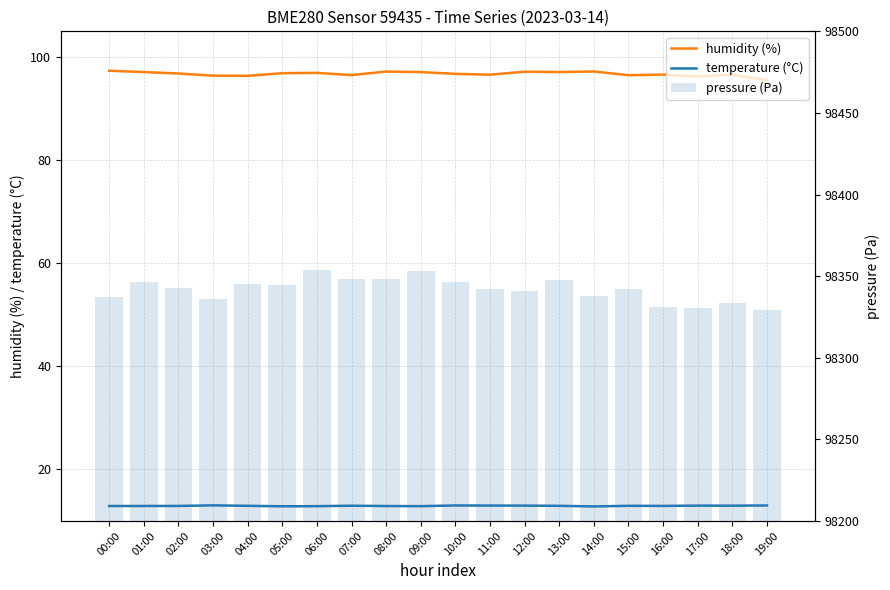

Reading right to left, transcribe all the data shown in this chart.

humidity (%): 19:00=95.5	18:00=96.6	17:00=96.2	16:00=96.6	15:00=96.5	14:00=97.2	13:00=97.1	12:00=97.2	11:00=96.6	10:00=96.8	09:00=97.1	08:00=97.2	07:00=96.5	06:00=96.9	05:00=96.9	04:00=96.4	03:00=96.4	02:00=96.8	01:00=97.1	00:00=97.3
temperature (°C): 19:00=13.0	18:00=13.0	17:00=13.0	16:00=12.9	15:00=12.9	14:00=12.8	13:00=12.9	12:00=13.0	11:00=13.0	10:00=13.0	09:00=12.9	08:00=12.9	07:00=13.0	06:00=12.9	05:00=12.9	04:00=12.9	03:00=13.0	02:00=12.9	01:00=12.9	00:00=12.9
pressure (Pa): 19:00=98329.5	18:00=98333.8	17:00=98330.8	16:00=98331.0	15:00=98342.3	14:00=98337.9	13:00=98347.7	12:00=98340.8	11:00=98342.4	10:00=98346.5	09:00=98353.2	08:00=98348.2	07:00=98348.3	06:00=98354.1	05:00=98344.6	04:00=98345.0	03:00=98336.2	02:00=98342.6	01:00=98346.3	00:00=98337.5